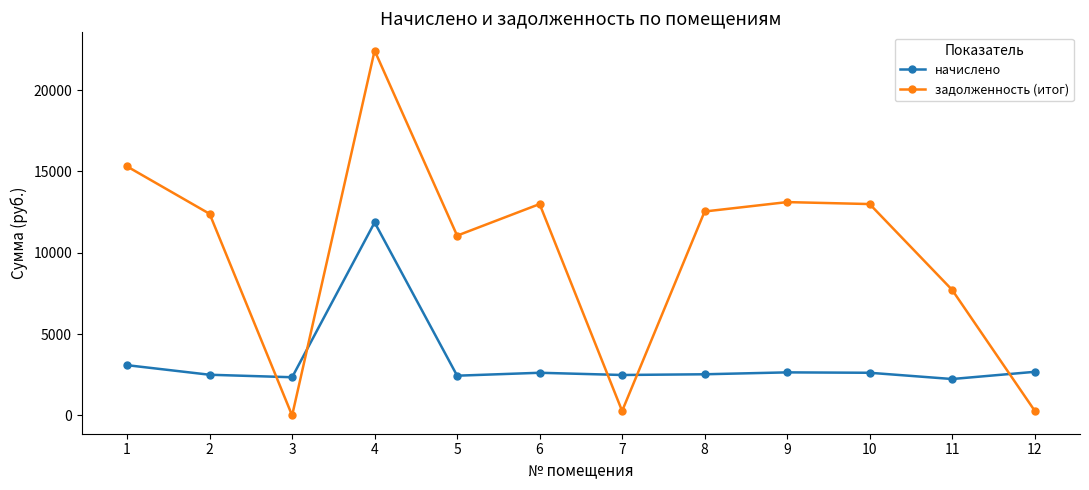

What is the difference between the maximum and minimum values in the начислено series?

9623.5